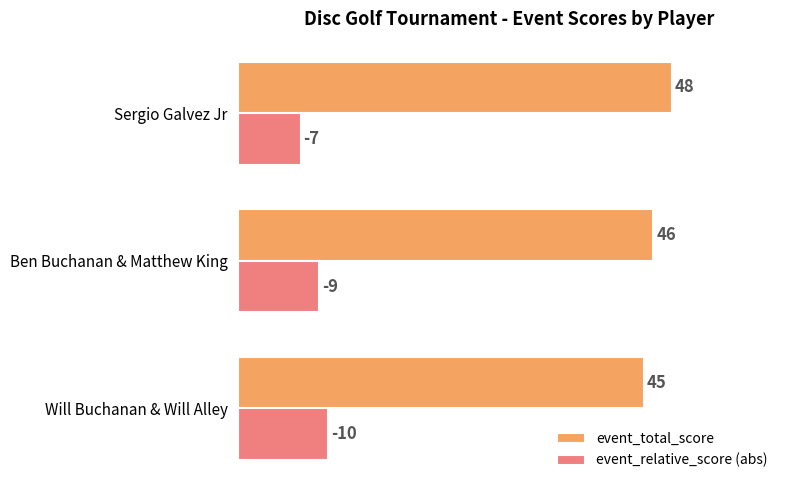

What is the difference between the maximum and minimum values in the event_total_score series?

3